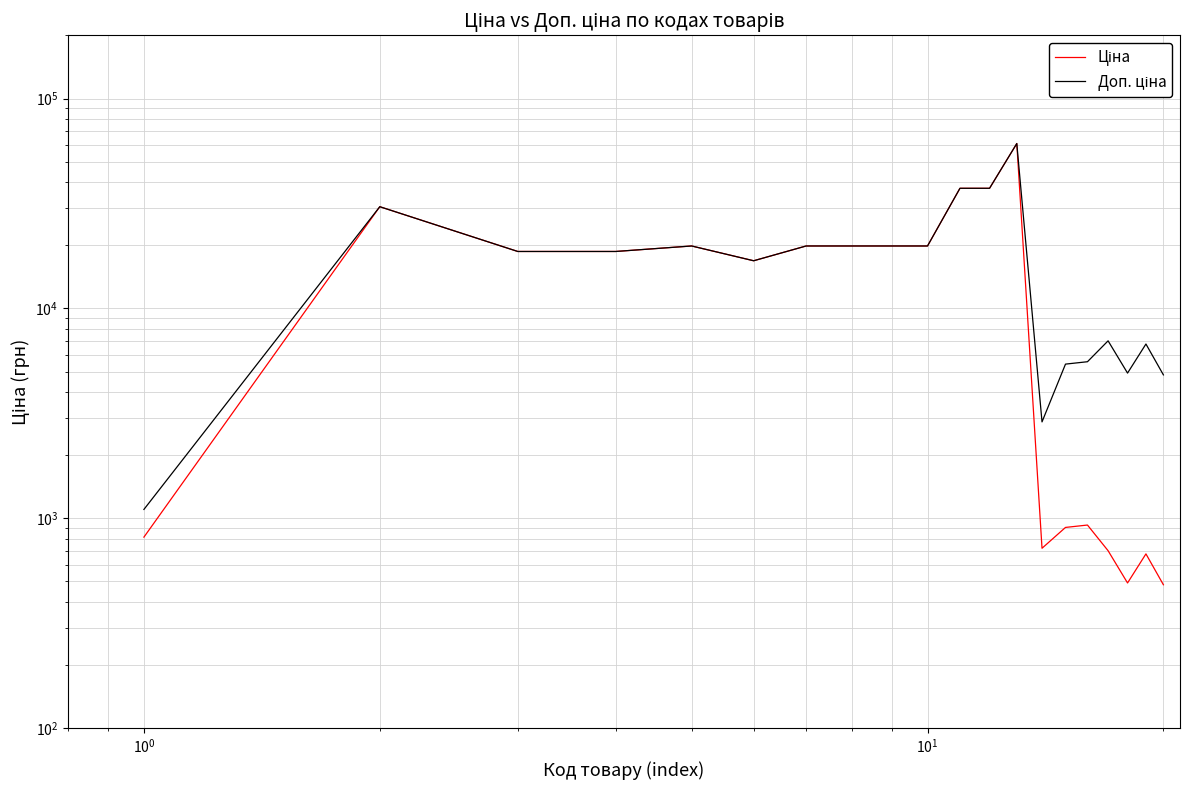

What is the average value of the Доп. ціна series?

17903.4